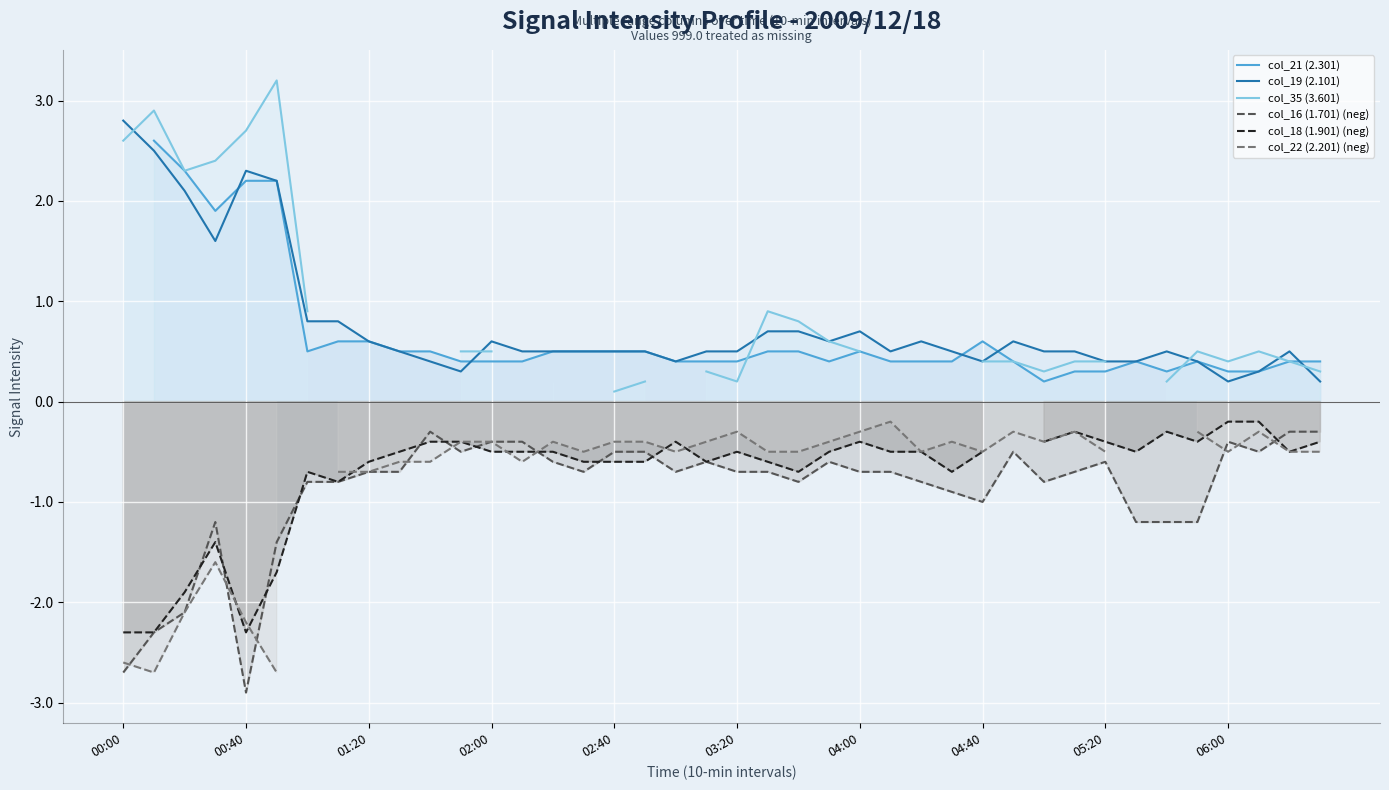

True or false: col_19 (2.101) and col_16 (1.701) (neg) intersect in this chart.

False